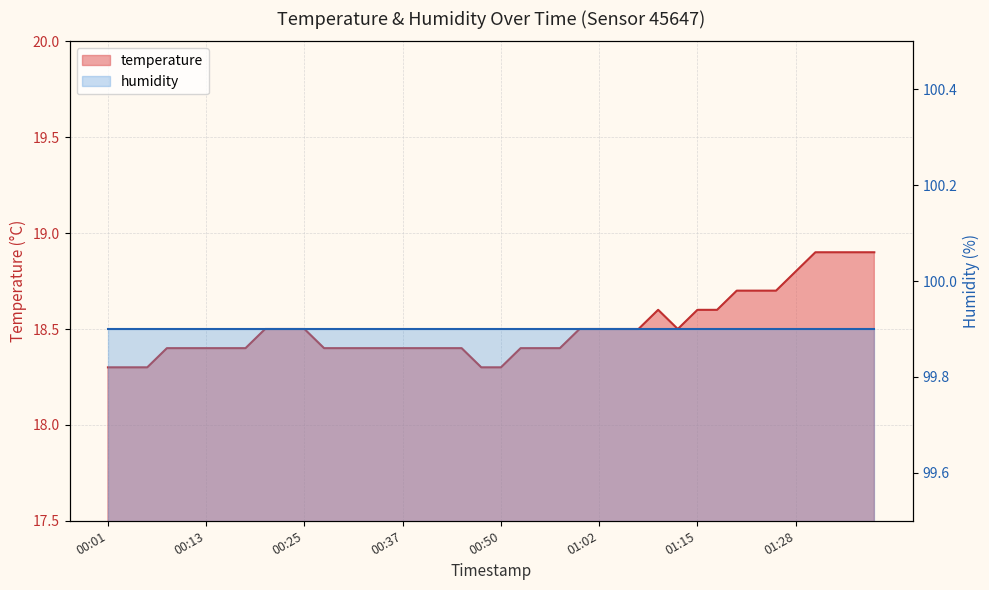

What is the value of the 14th point from the left?

18.4